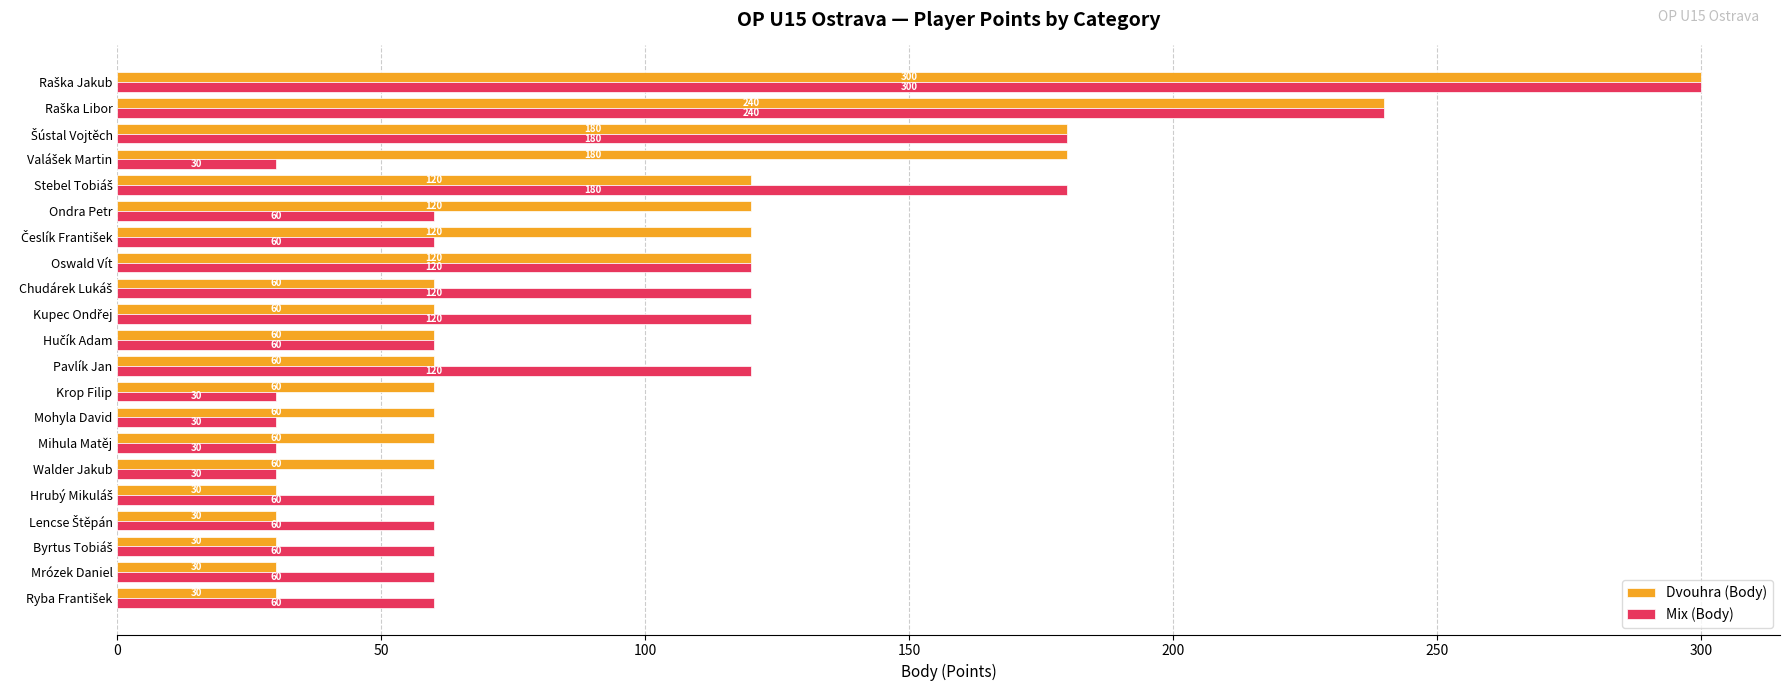

What is the highest value of the Mix (Body) series?

300